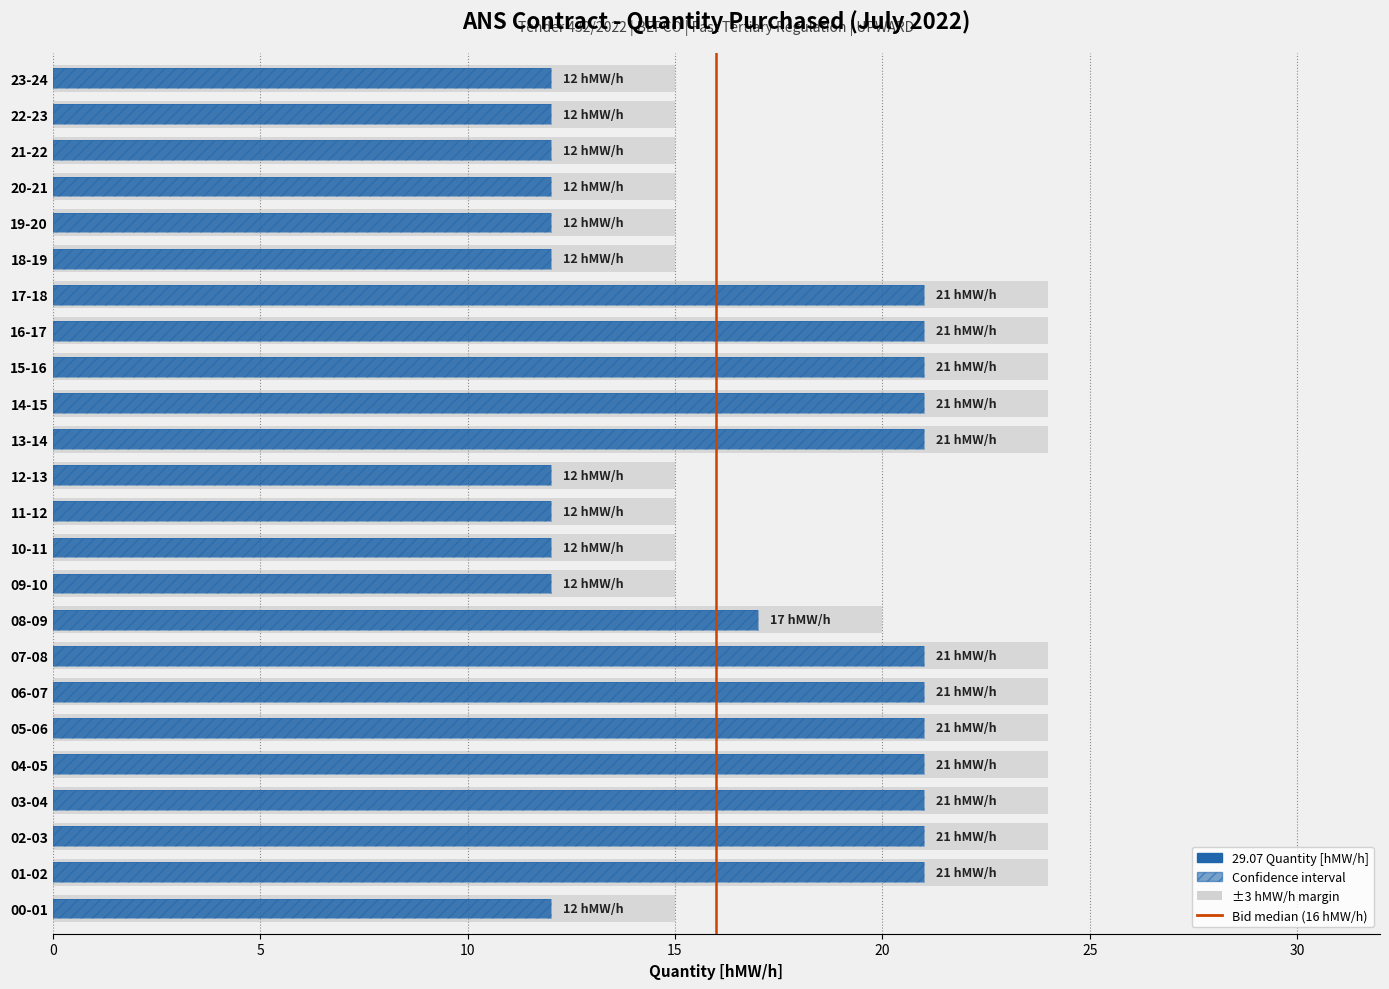

Read the value at 5.

1